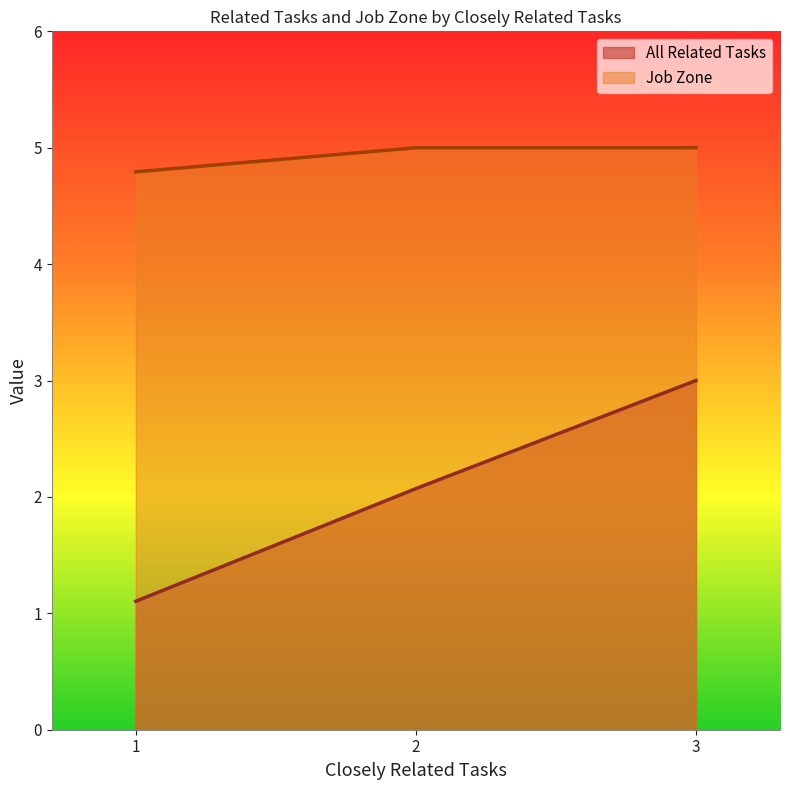

What is the approximate value of Job Zone at 3?

5.0